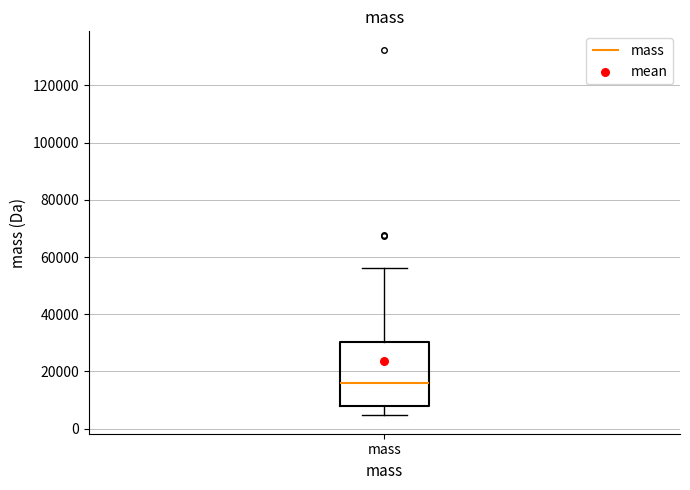

Read this box plot against the y-axis: the position of the median line, the range covered by the box, and the ends of both whiskers. The values are not printed on the chart, so give them approximately, as read against the axis.

median 16000, box 8000 to 30000, whiskers 4000 to 56000